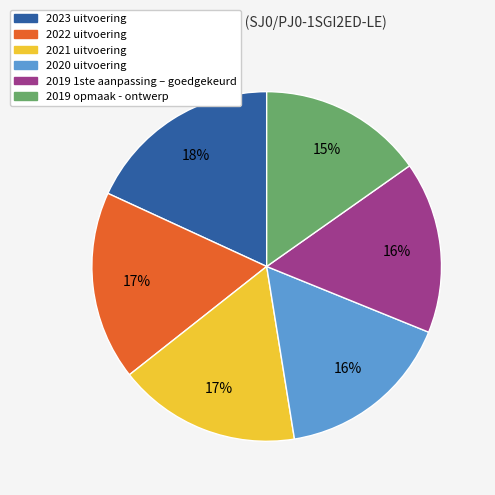

What is the ratio of the value at 2020 uitvoering to the value at 2019 1ste aanpassing – goedgekeurd?

1.0